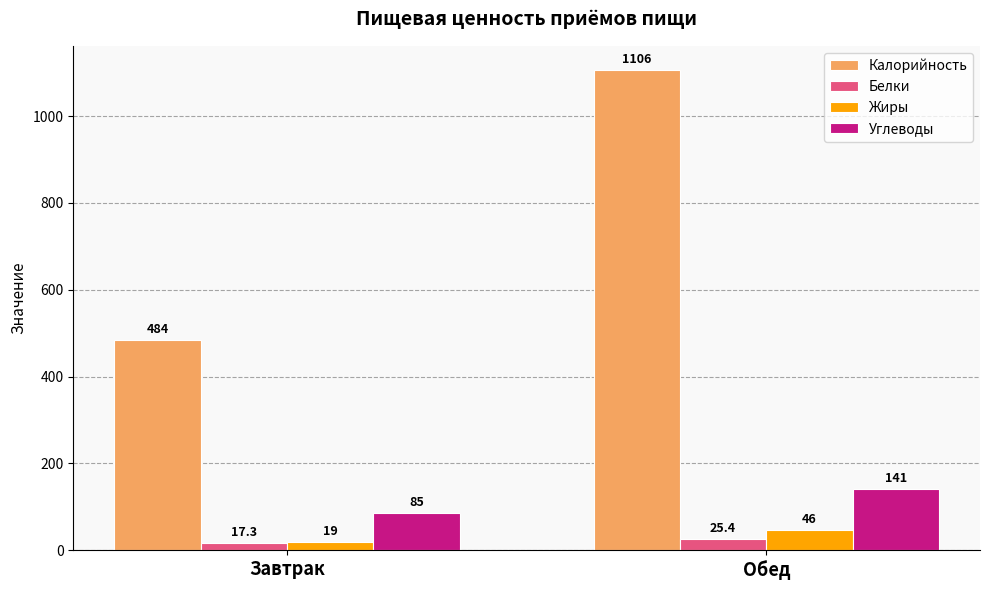

Which series changed the most between Завтрак and Обед?

Калорийность